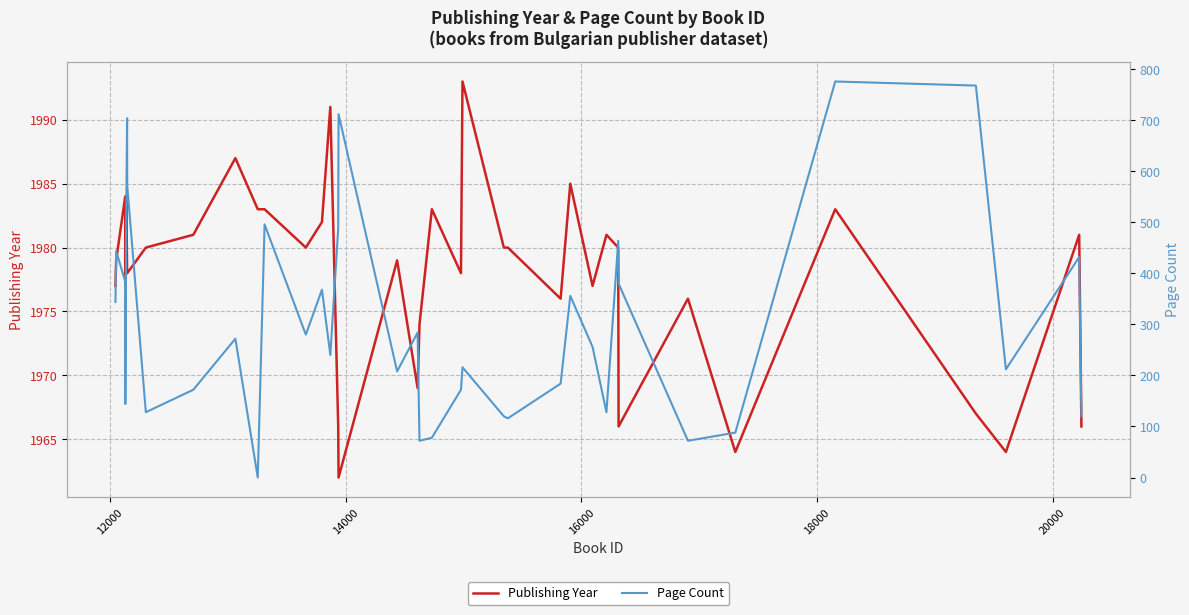

What is the lowest value of the Publishing Year series?

1962